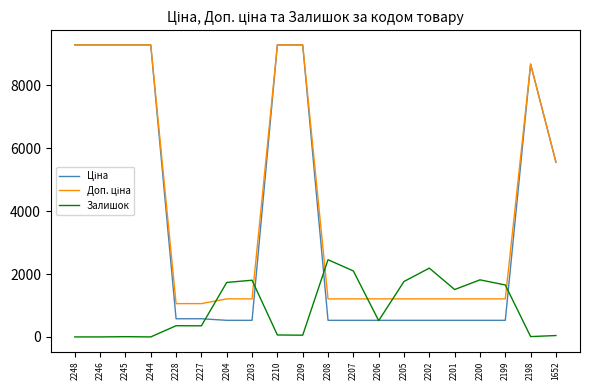

True or false: Залишок has more than 1 points higher than both neighbors.

True